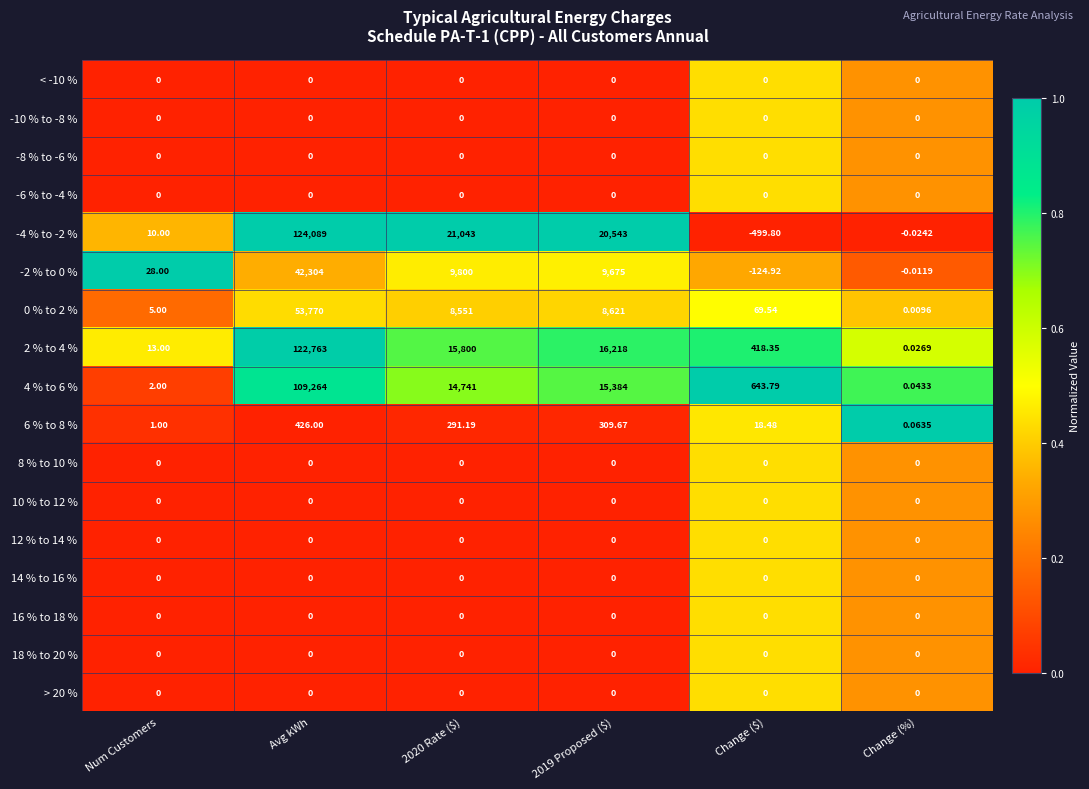

Which category has the highest value across all series?

Avg kWh